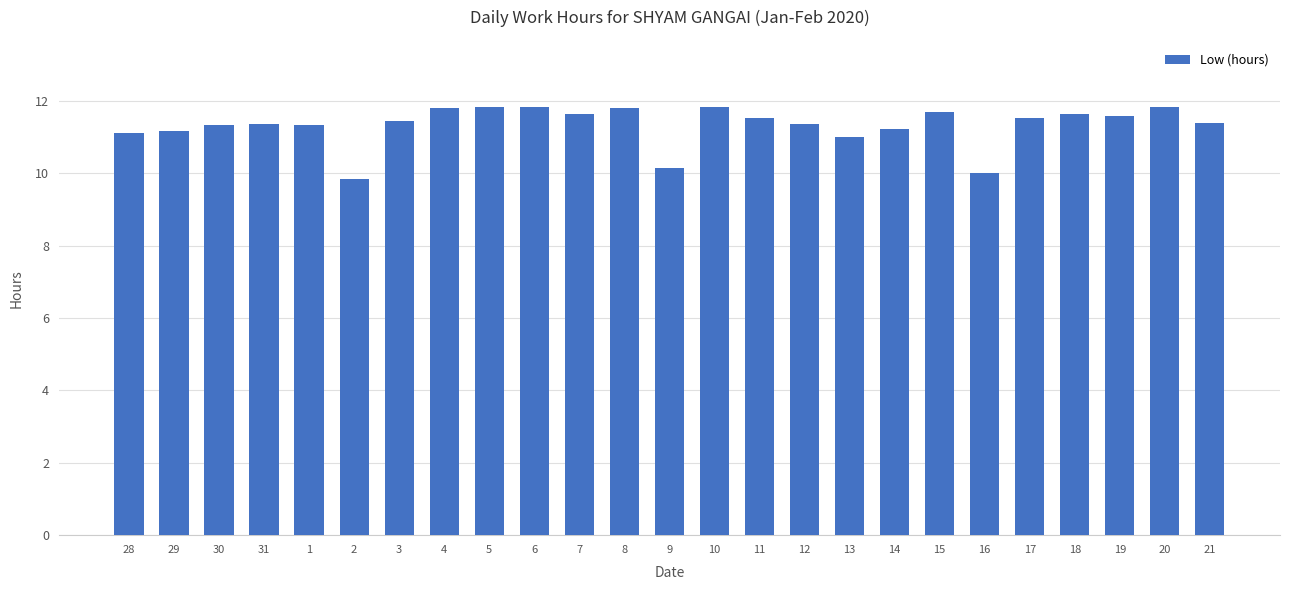

What is the label of the 1st bar from the left?

28